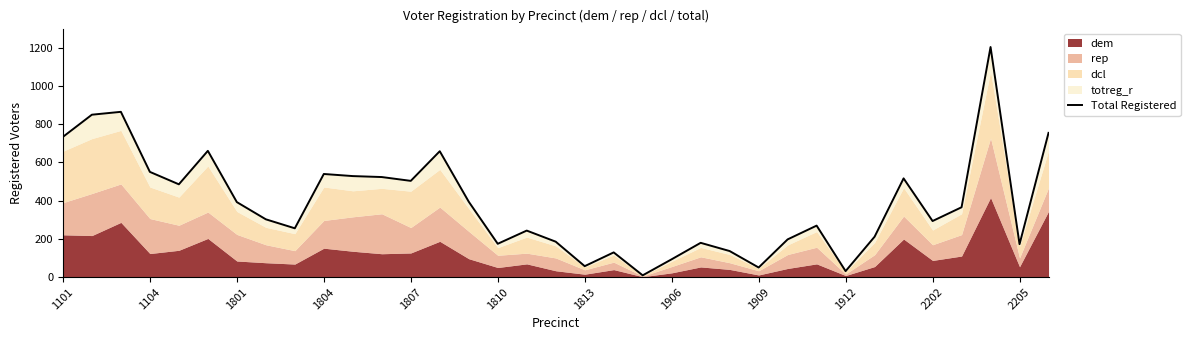

What is the change in value from 19 to 34?

+625